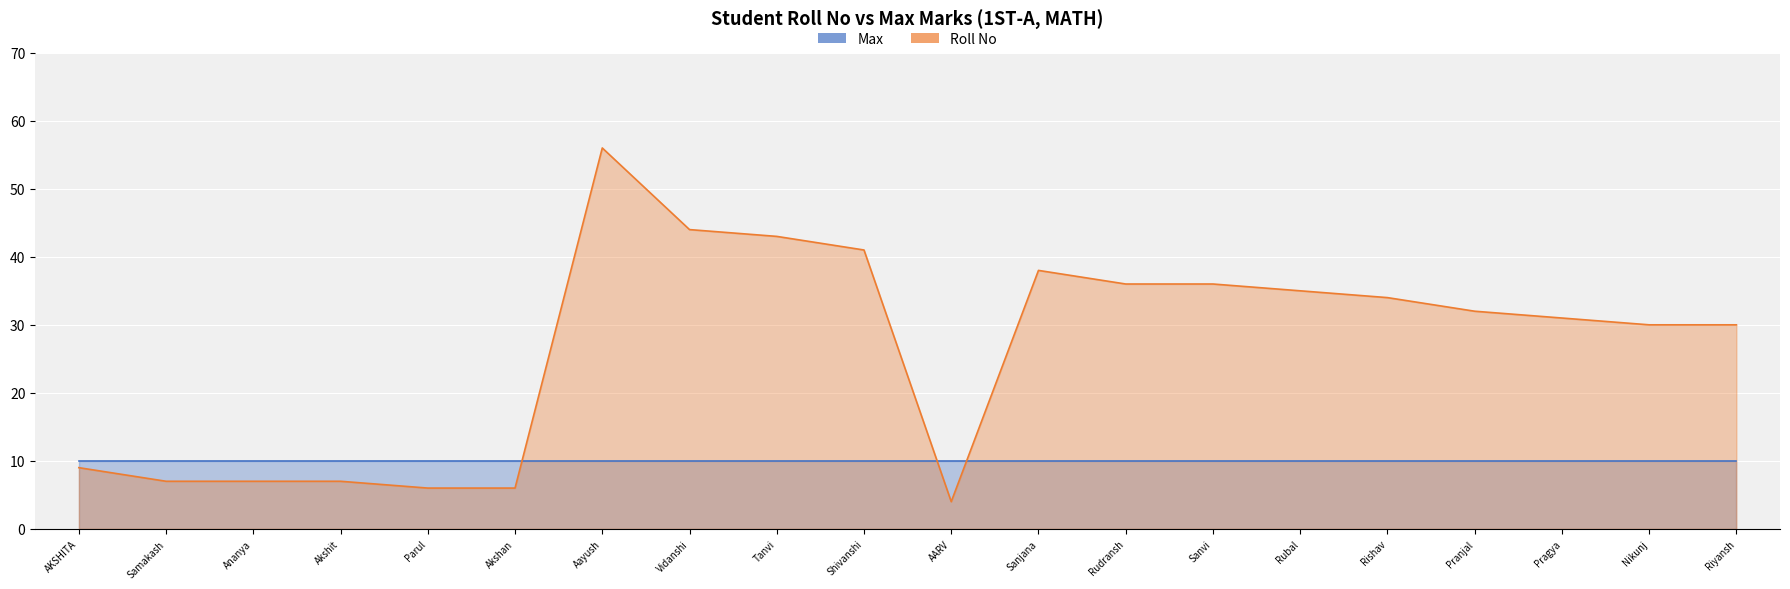

The value at AARV is 4. True or false?

True